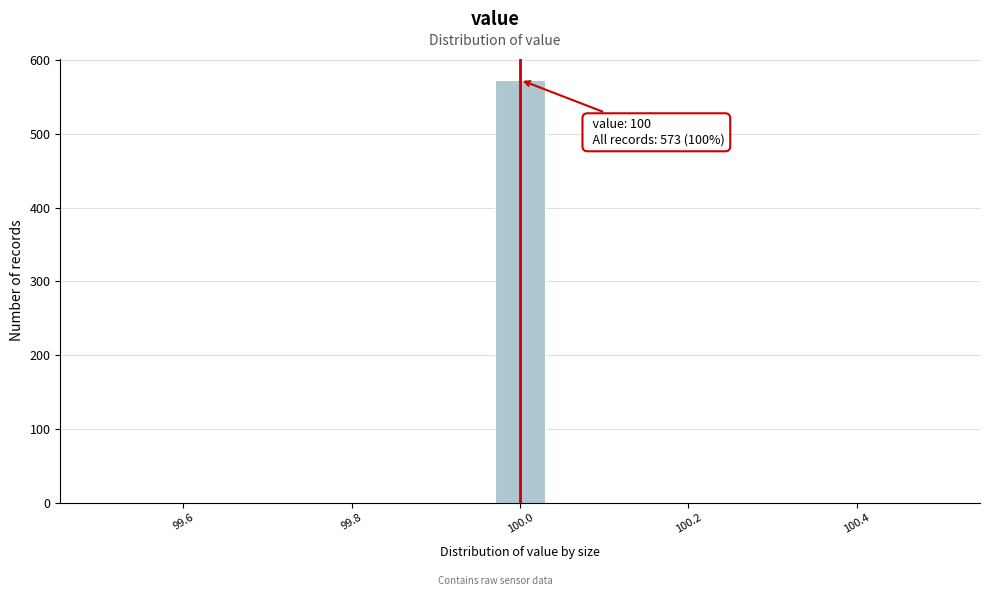

Around what value on the x-axis is the tallest bar? Give the approximate position of its centre, as read against the axis.

100.00